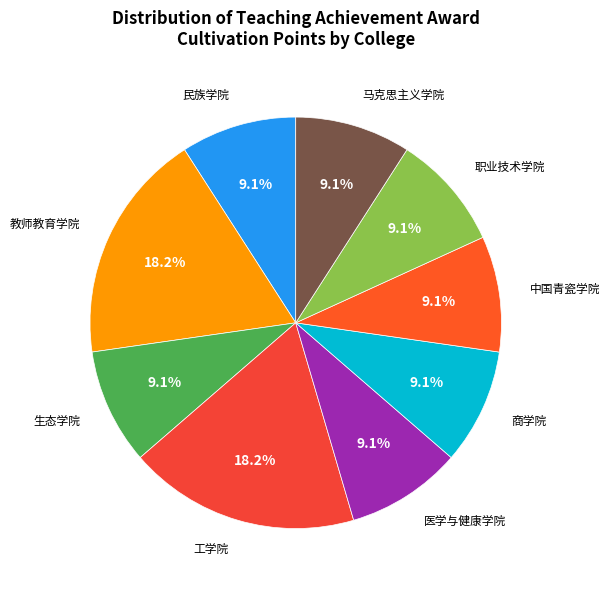

Does any single category account for the majority?

No